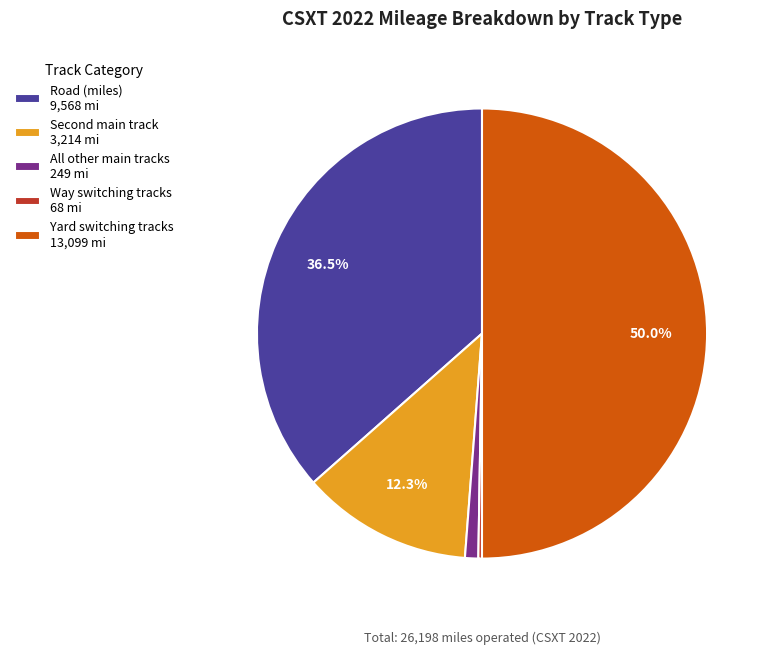

To the nearest percent, what is the average slice percentage?

20%